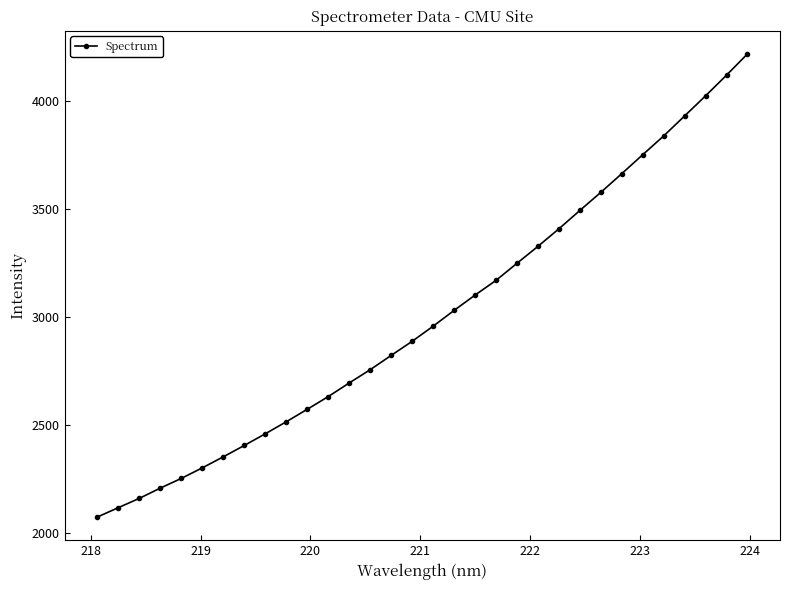

What is the sum of all values?

96053.0